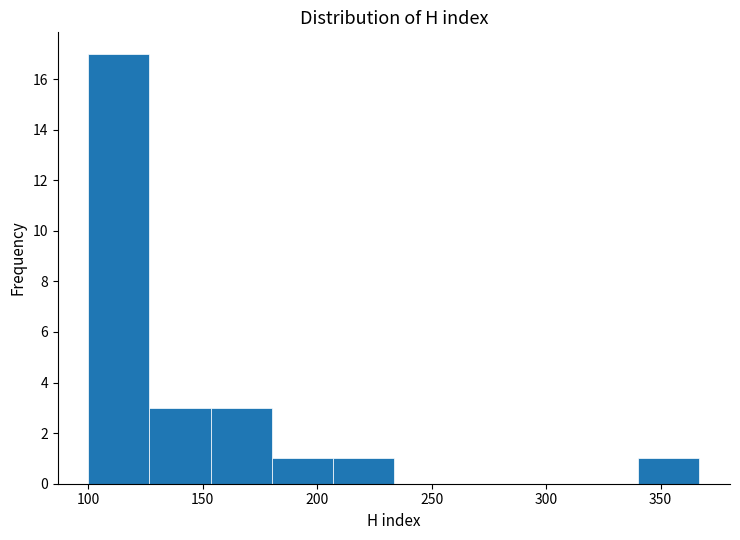

Which range on the x-axis has the tallest bar?

100 to 125